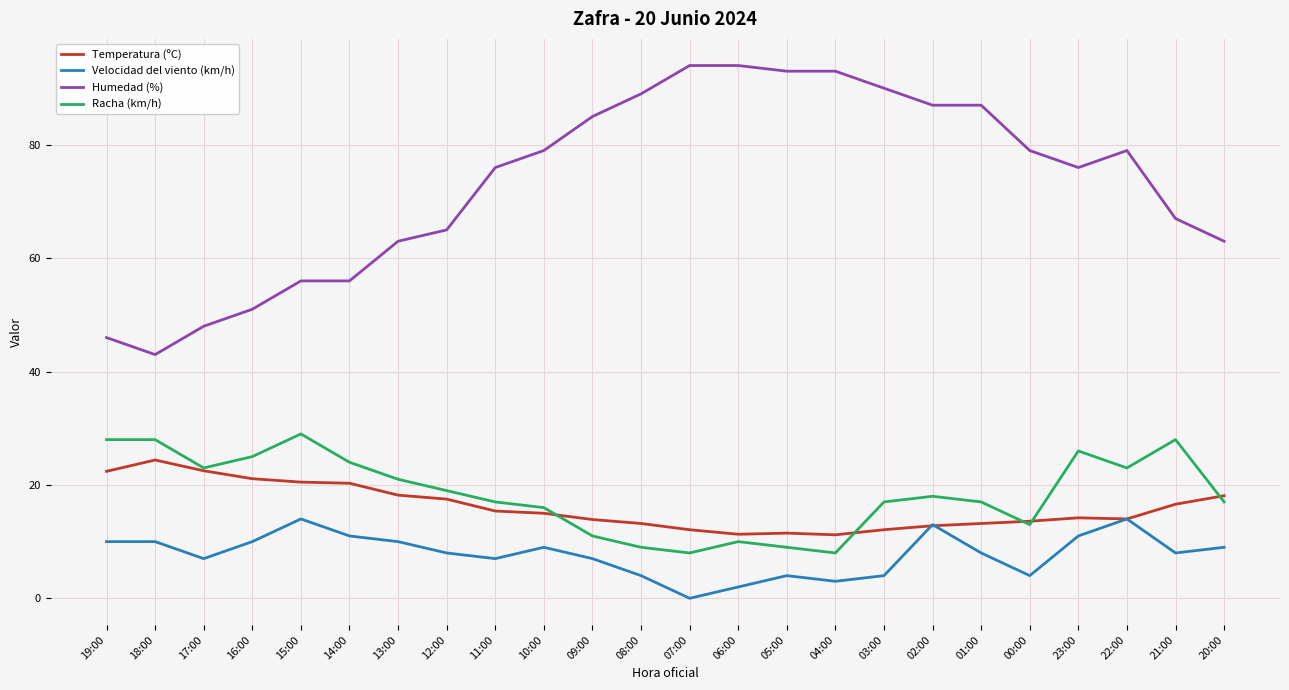

What is the maximum value for Humedad (%)?

94.0